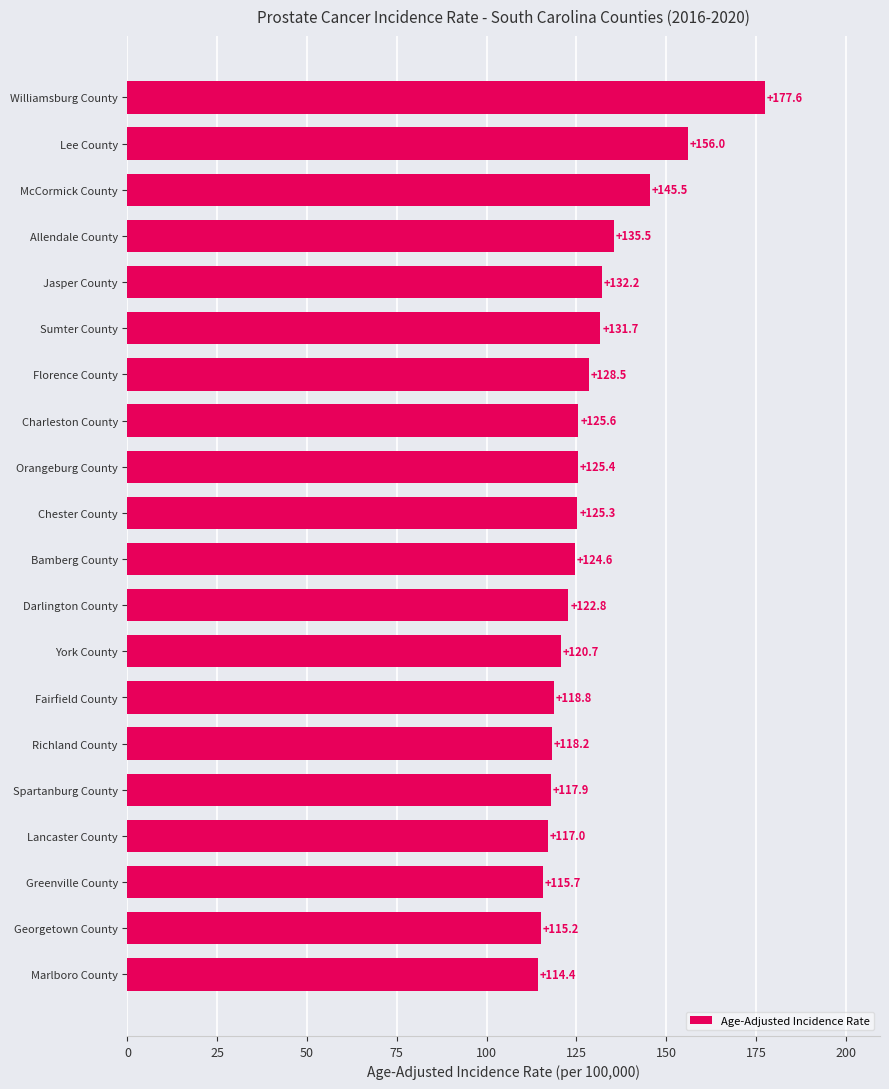

What is the difference between the second highest and second lowest values?

40.8